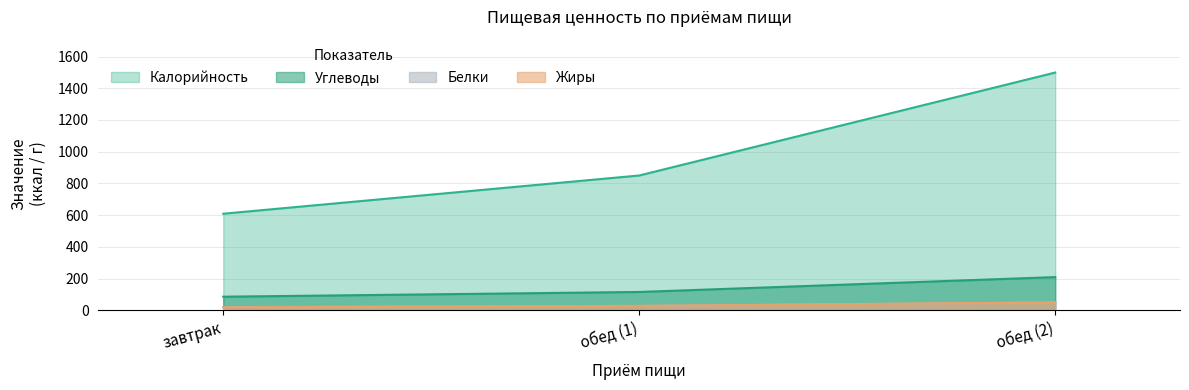

What is the highest value of the Жиры series?

50.4